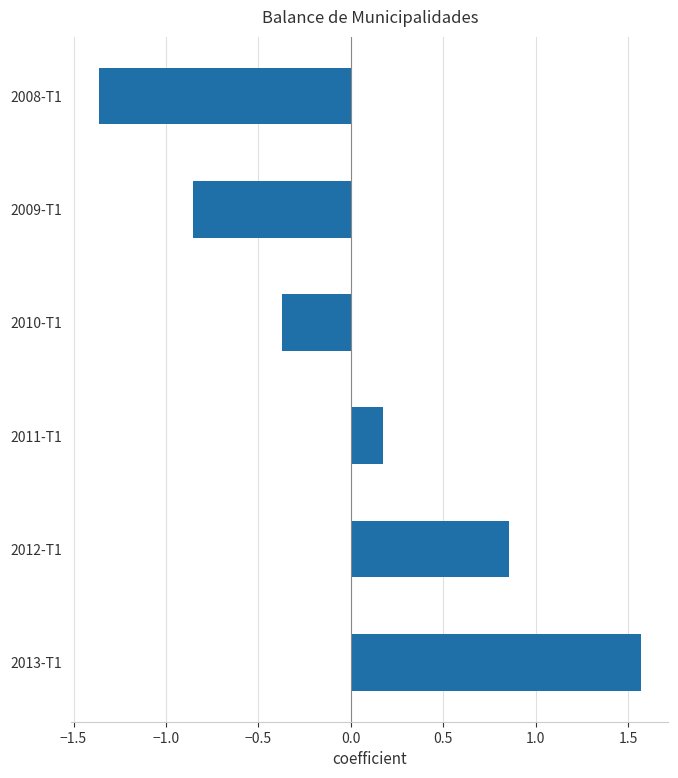

How many values are below 0?

3